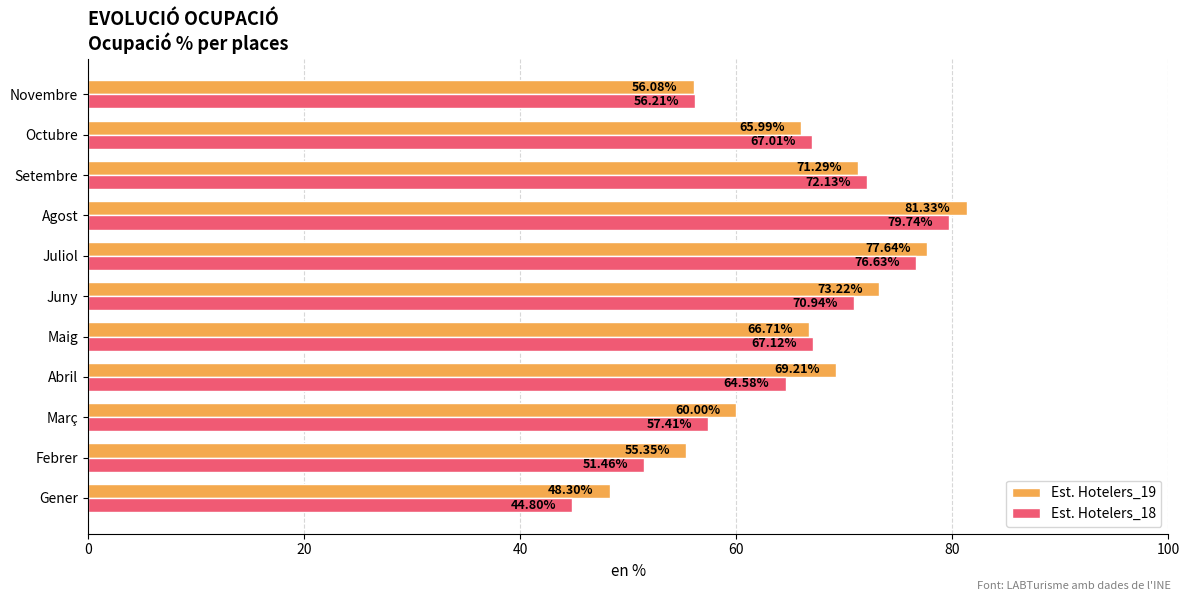

Between Gener and Setembre, which series saw the biggest shift?

Est. Hotelers_18